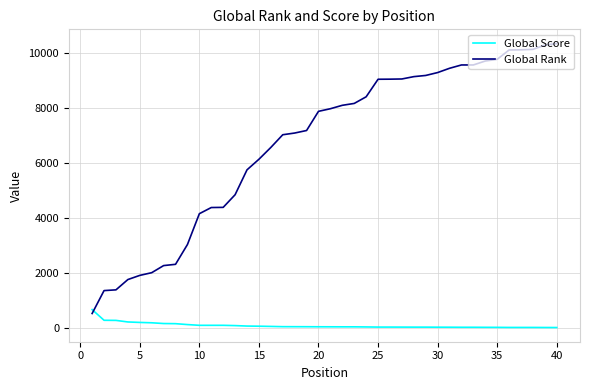

After their last crossing, which series has the higher values: Global Score or Global Rank?

Global Rank